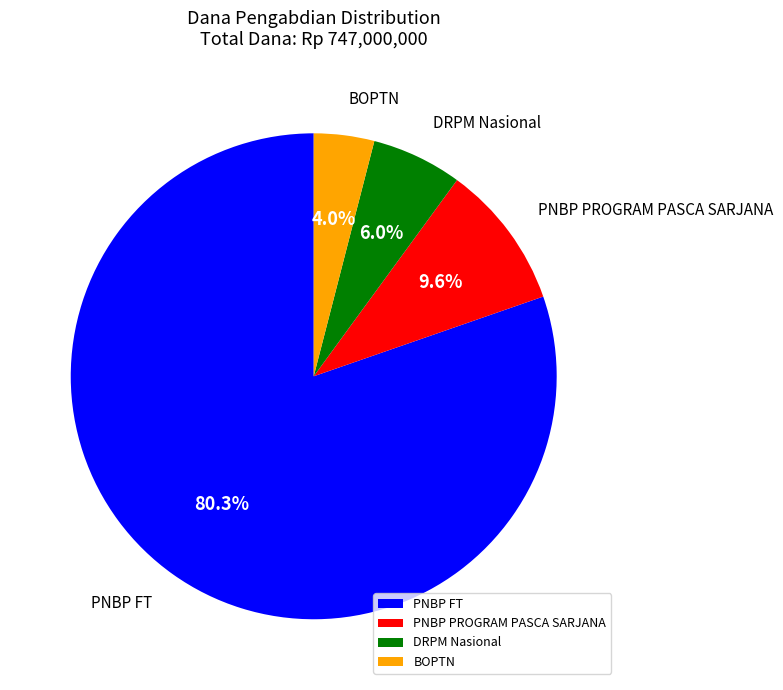

Does PNBP FT represent more than half of the total?

Yes